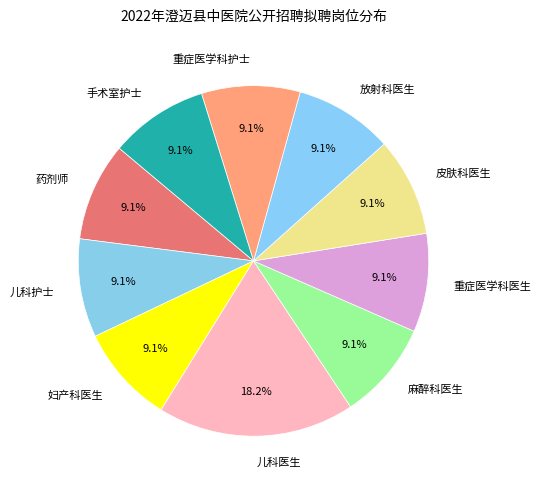

Which slice is the largest?

儿科医生